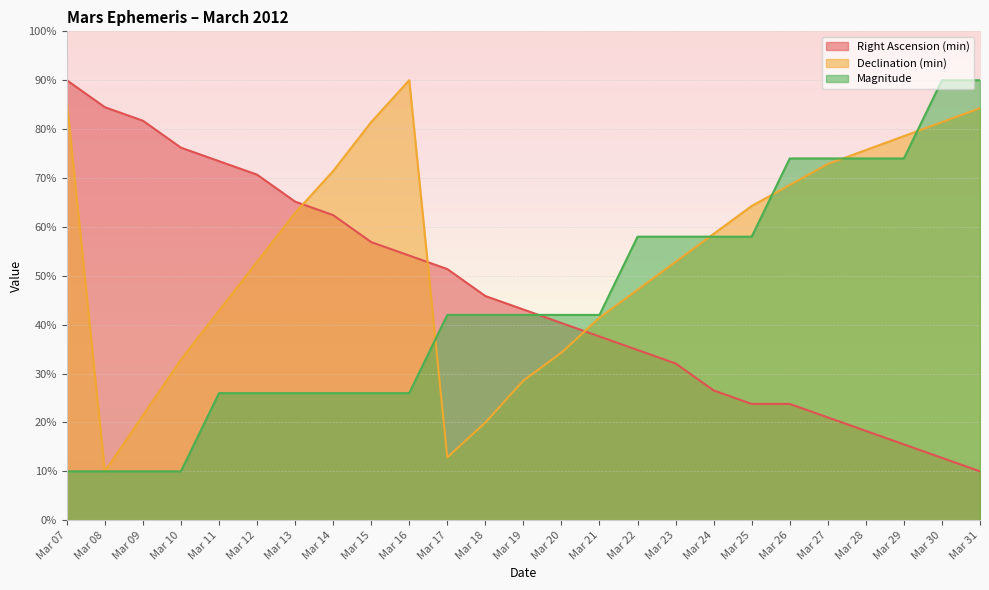

How many data points does each series have?

25